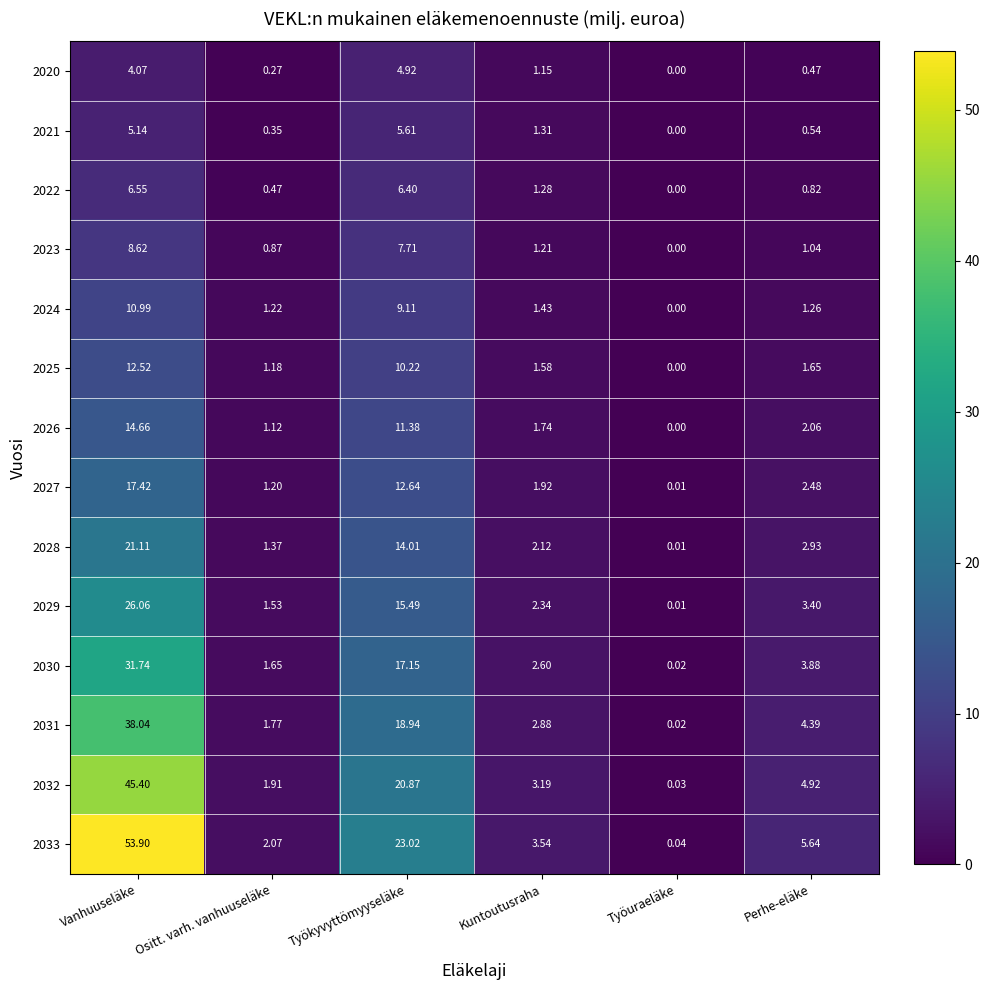

At which category is the sum across all series the highest?

Vanhuuseläke